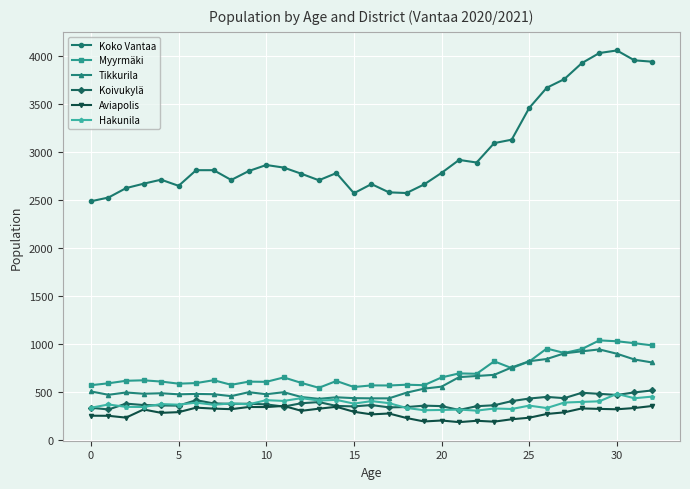

What is the minimum value shown in the chart?

184